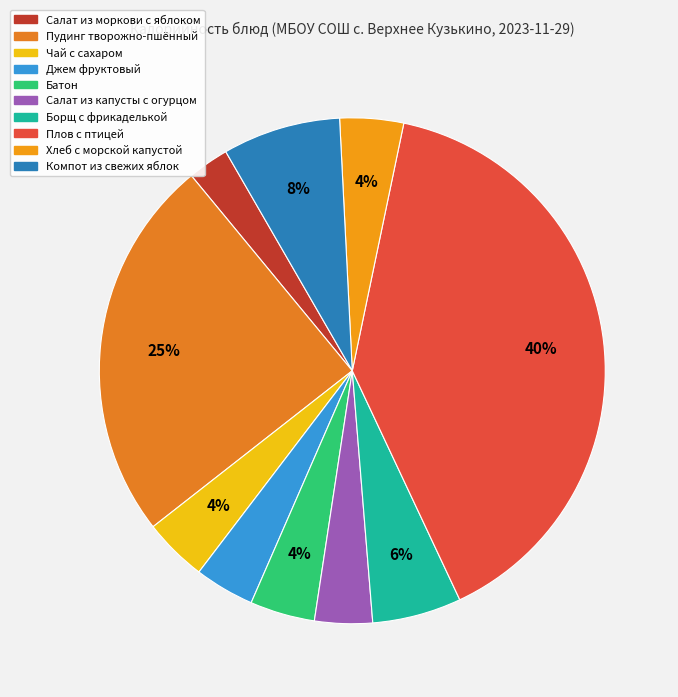

Does Салат из капусты с огурцом represent more than half of the total?

No